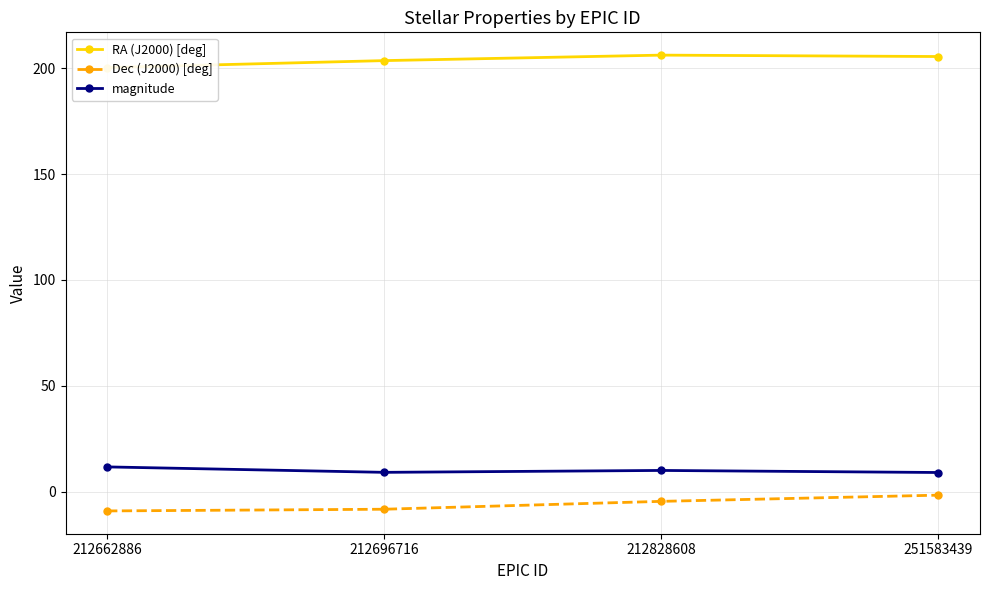

True or false: RA (J2000) [deg] and Dec (J2000) [deg] intersect in this chart.

False